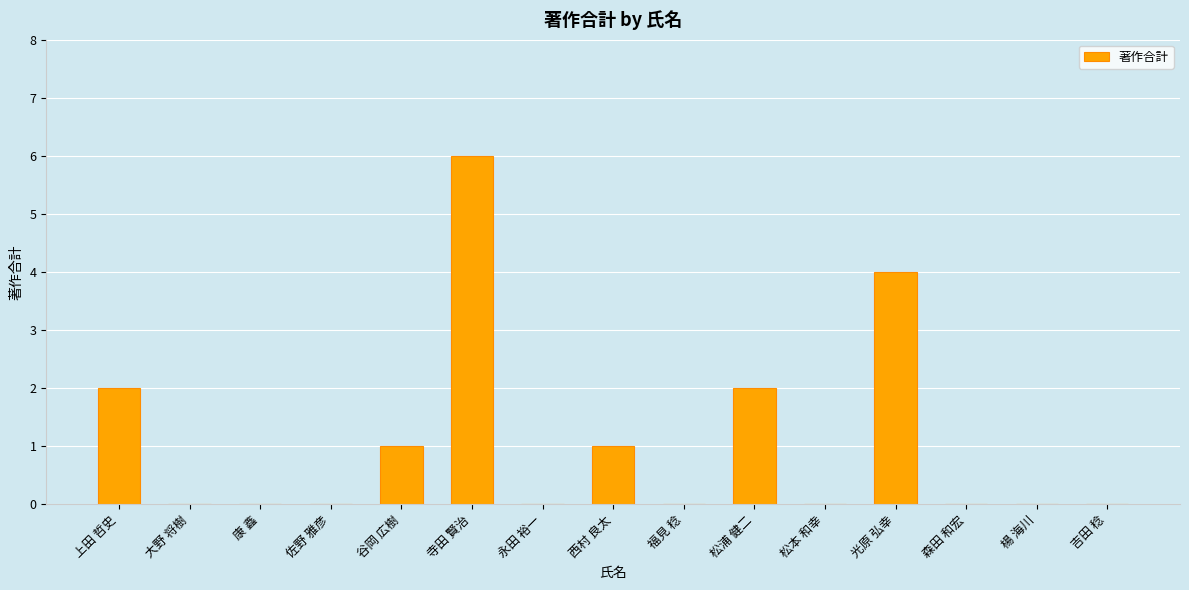

What is the greatest value displayed?

6